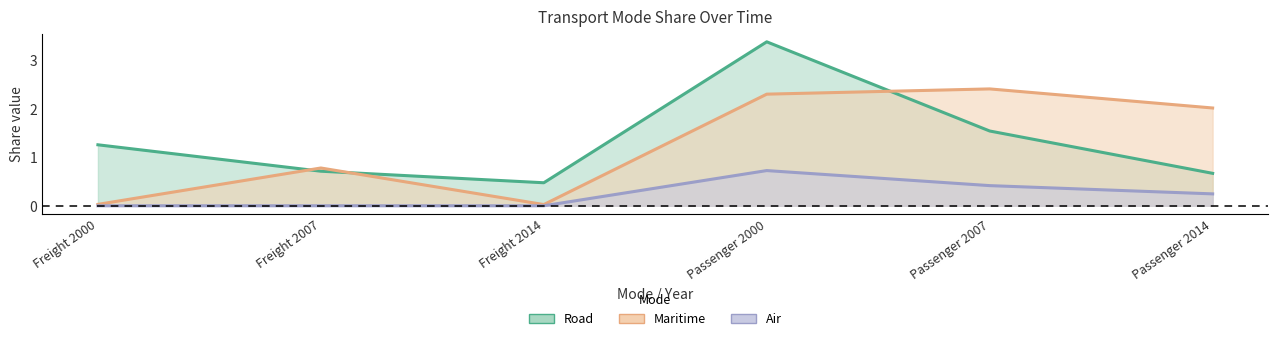

Where does the Maritime series first go above 2?

Passenger 2000